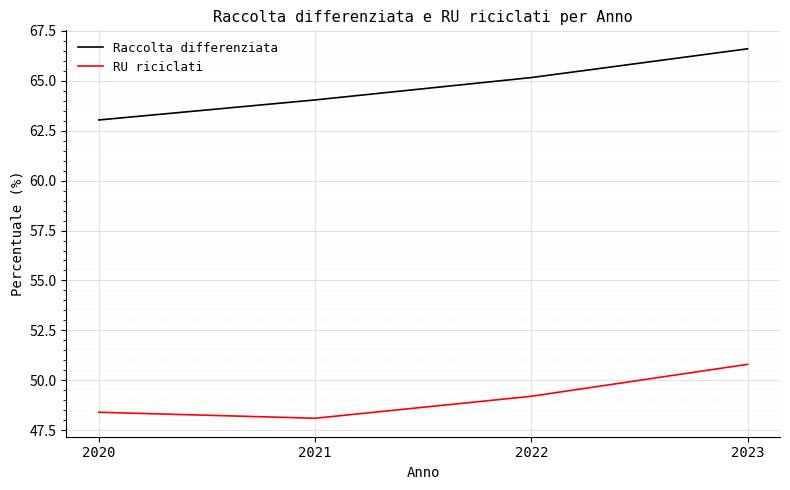

Is it true that Raccolta differenziata equals 66.6 at 2023?

True